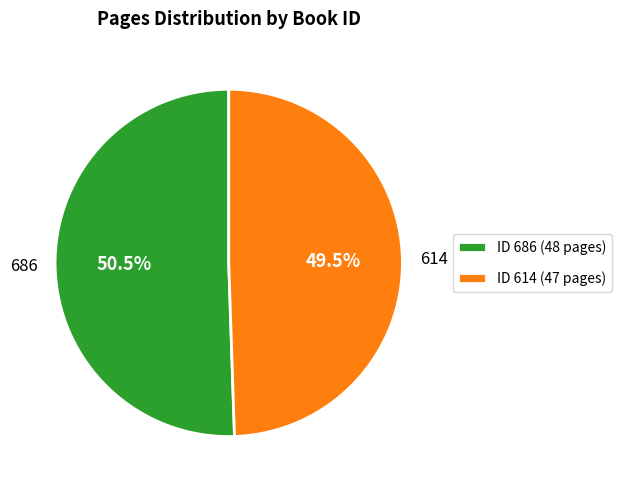

Count the number of slices in the pie.

2